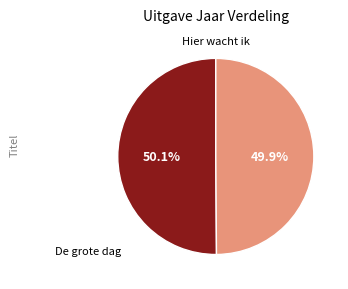

What percentage is the Hier wacht ik slice, to the nearest percent?

50%